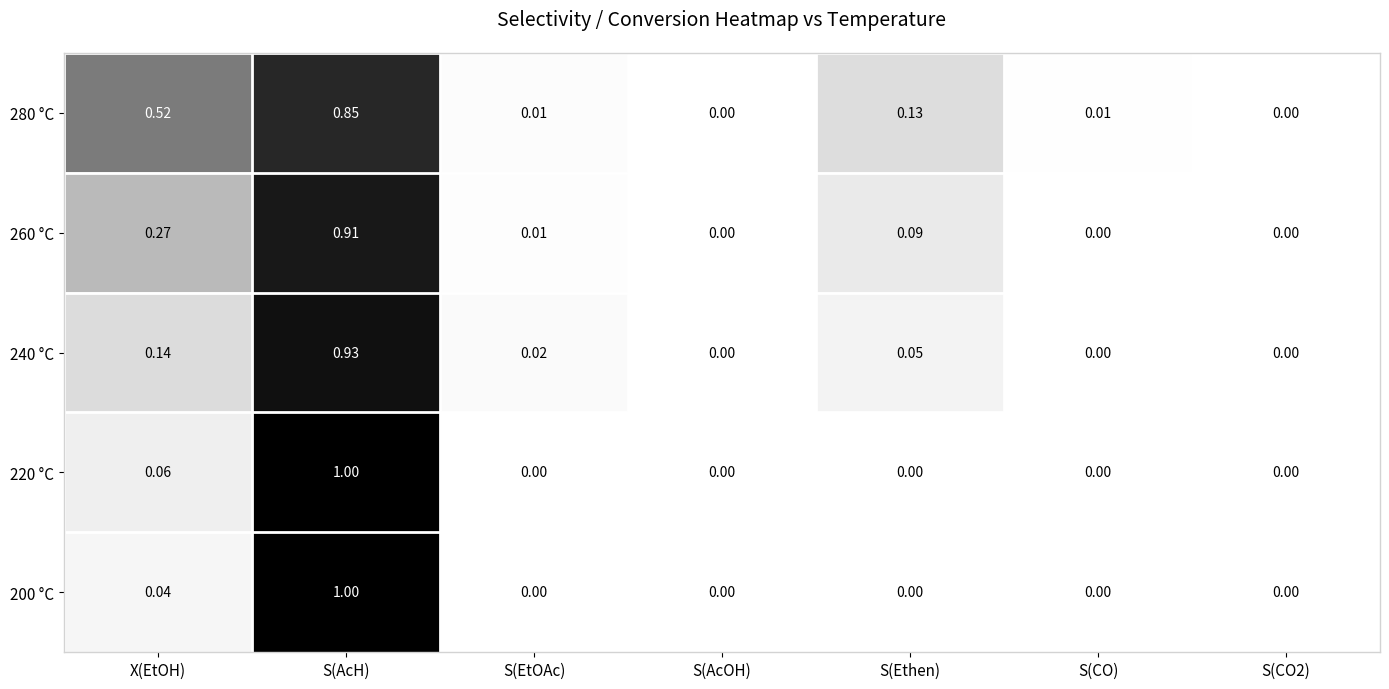

Which label corresponds to the largest value in the chart?

S(AcH)